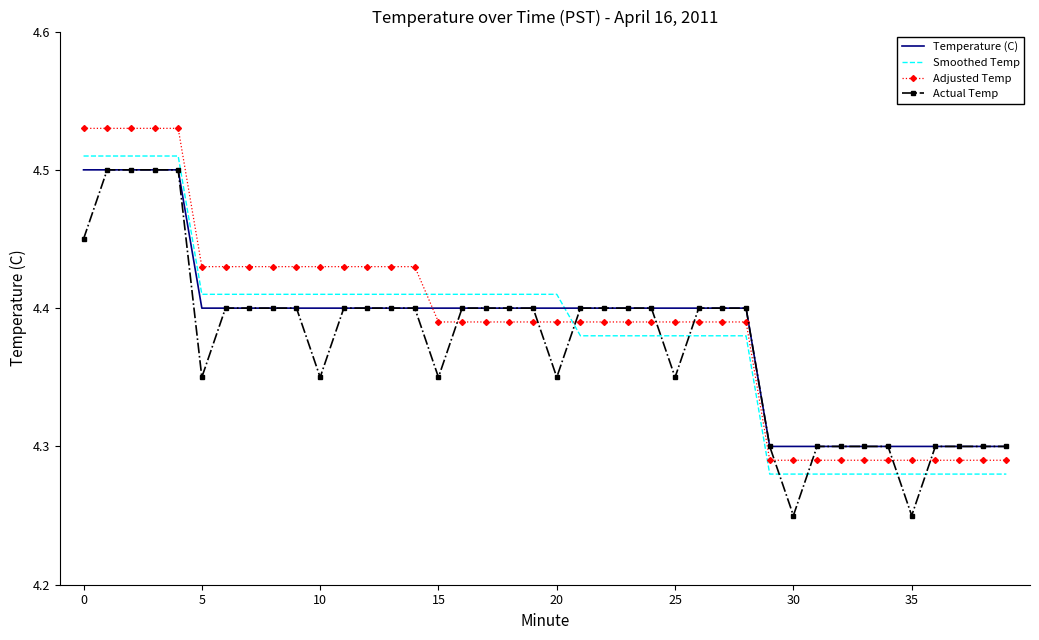

How many times do Adjusted Temp and Actual Temp cross each other?

9